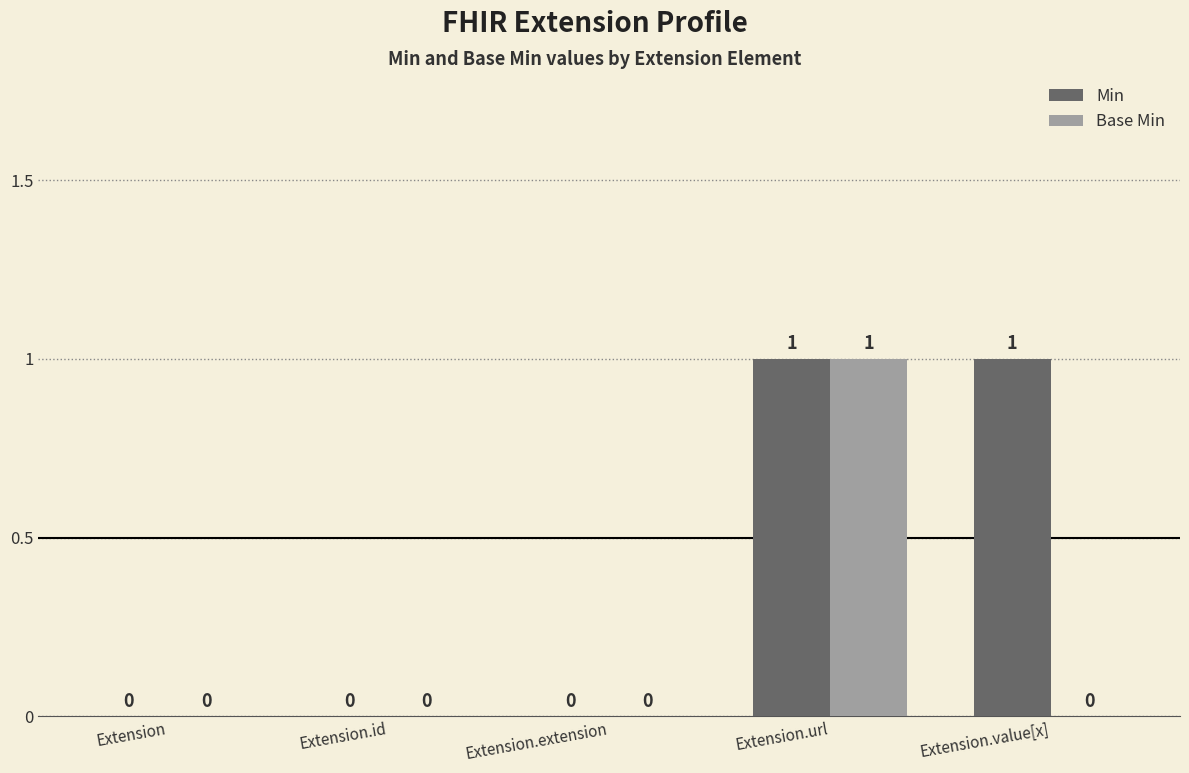

How many groups of bars are there?

5